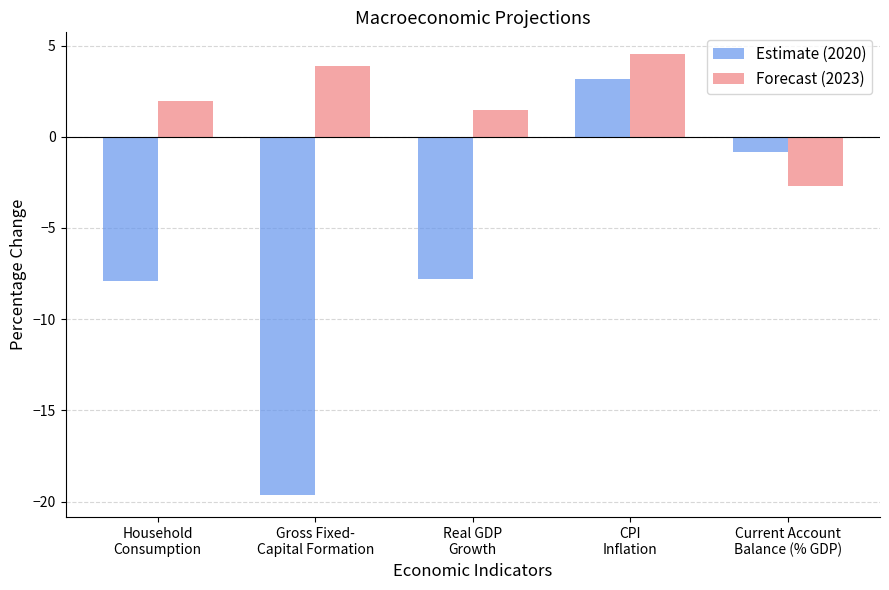

The value of Estimate (2020) at Gross Fixed-
Capital Formation is -32.3. True or false?

False